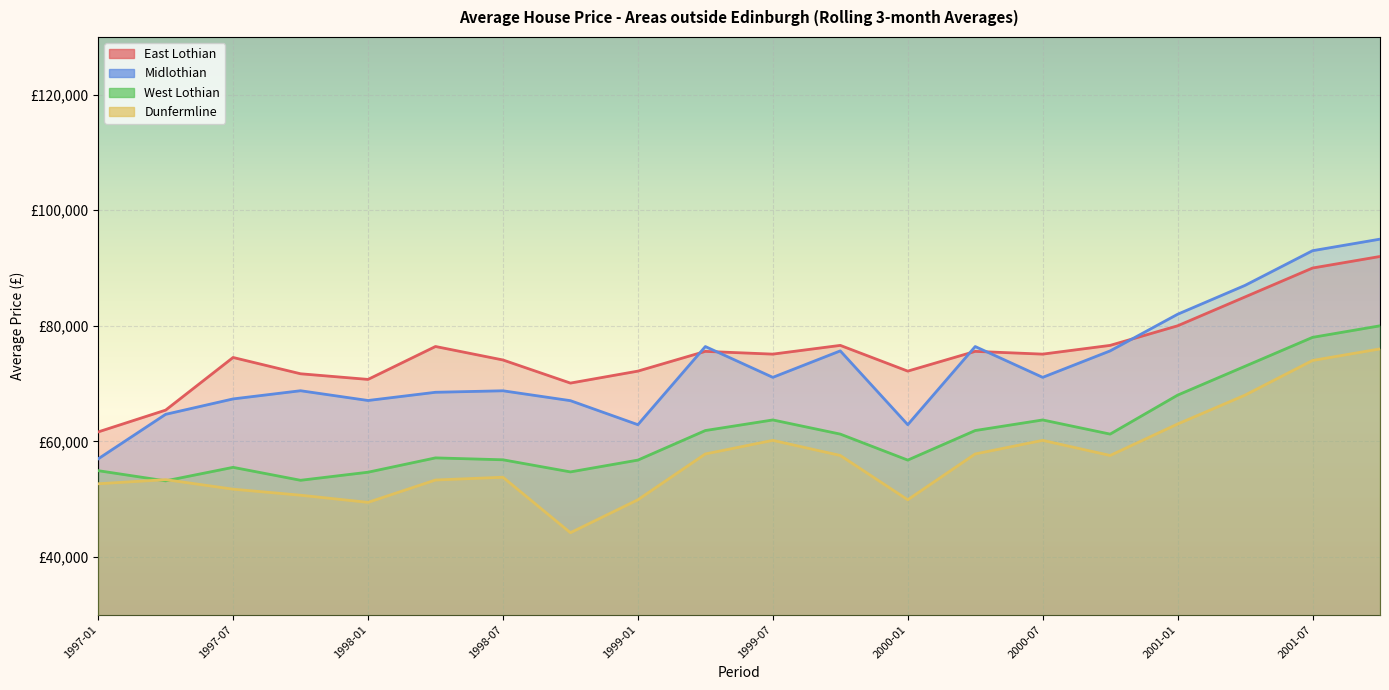

Reading left to right, what are all the values shown in this chart?

East Lothian: 61631.2	65404.4	74517.6	71697.2	70721.6	76418.6	74084.8	70084.9	72157.0	75574.1	75098.7	76610.9	72157.0	75574.1	75098.7	76610.9	80000.0	85000.0	90000.0	92000.0
Midlothian: 56965.4	64677.0	67343.8	68761.5	67071.0	68493.2	68753.2	67042.8	62884.3	76411.6	71077.3	75659.3	62884.3	76411.6	71077.3	75659.3	82000.0	87000.0	93000.0	95000.0
West Lothian: 54924.8	53160.6	55500.4	53258.8	54657.0	57137.0	56807.4	54710.2	56755.0	61871.7	63703.4	61253.6	56755.0	61871.7	63703.4	61253.6	68000.0	73000.0	78000.0	80000.0
Dunfermline: 52655.3	53369.4	51721.8	50674.4	49438.2	53307.7	53788.0	44185.7	49886.4	57817.2	60169.5	57554.5	49886.4	57817.2	60169.5	57554.5	63000.0	68000.0	74000.0	76000.0